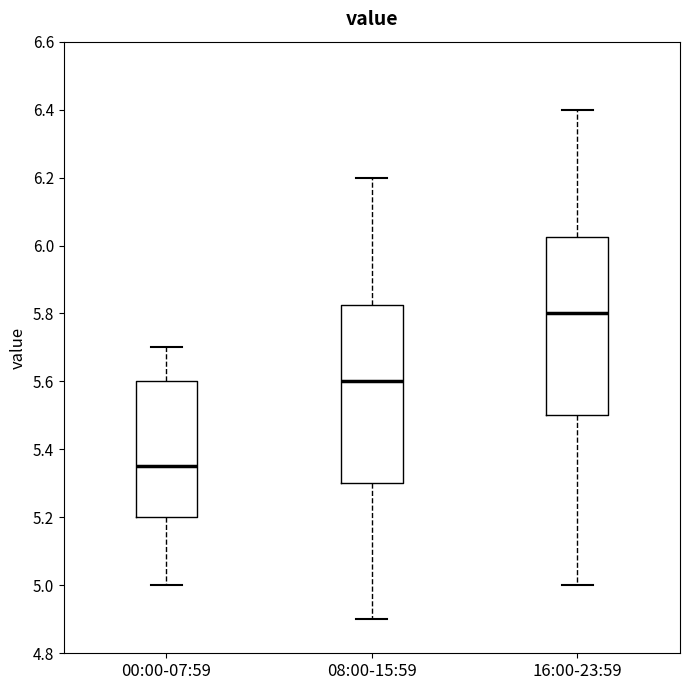

Which box's median line is the highest?

16:00-23:59